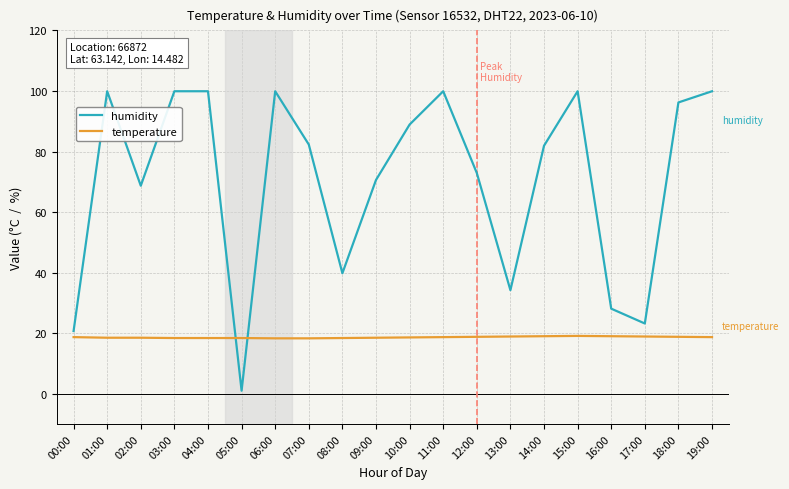

At which category does humidity reach its first local valley?

02:00